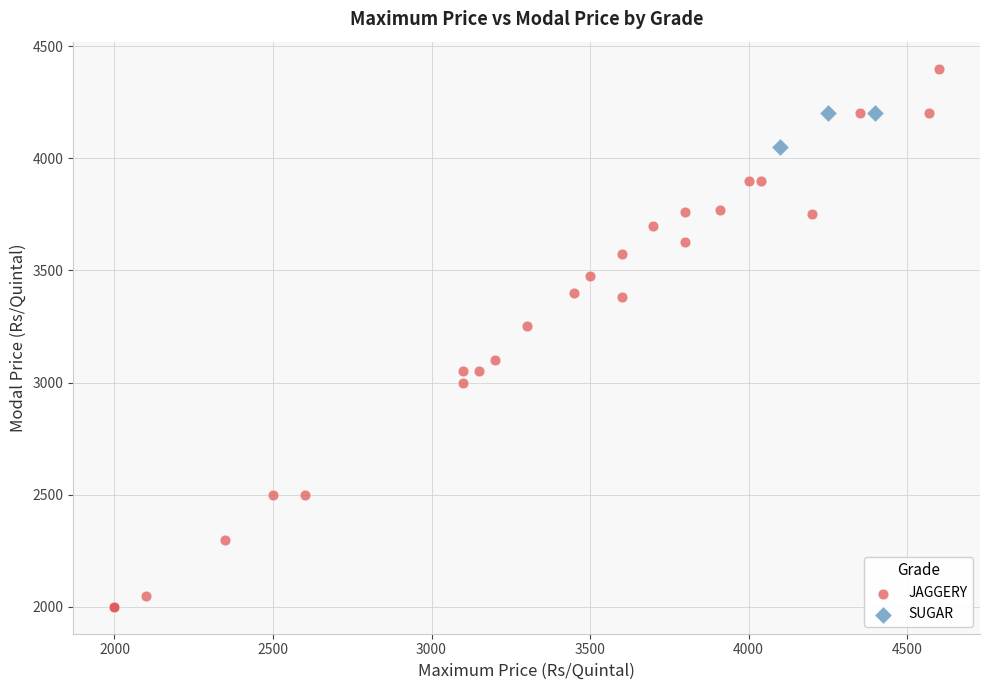

Which series contains the lowest Y value?

JAGGERY